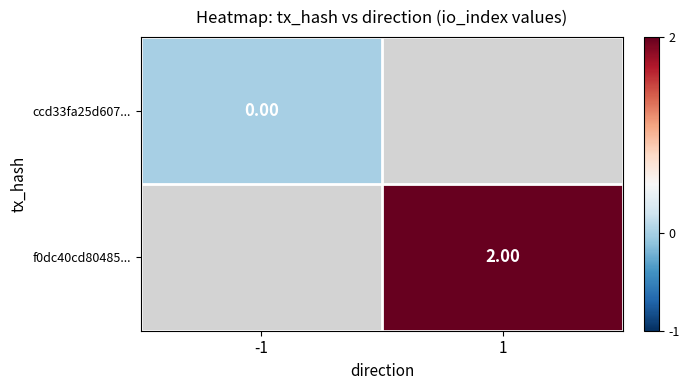

What is the greatest value displayed?

2.0